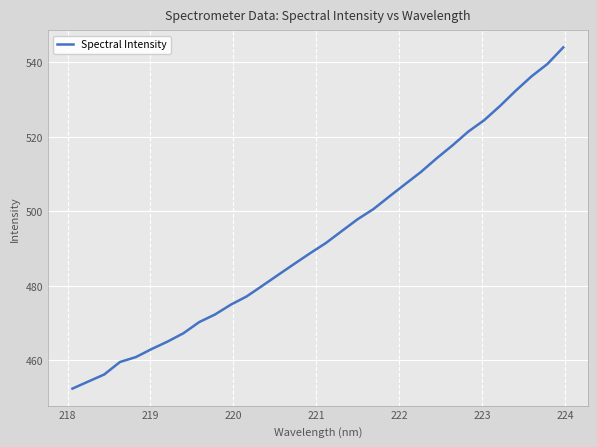

What is the maximum value shown in the chart?

544.0